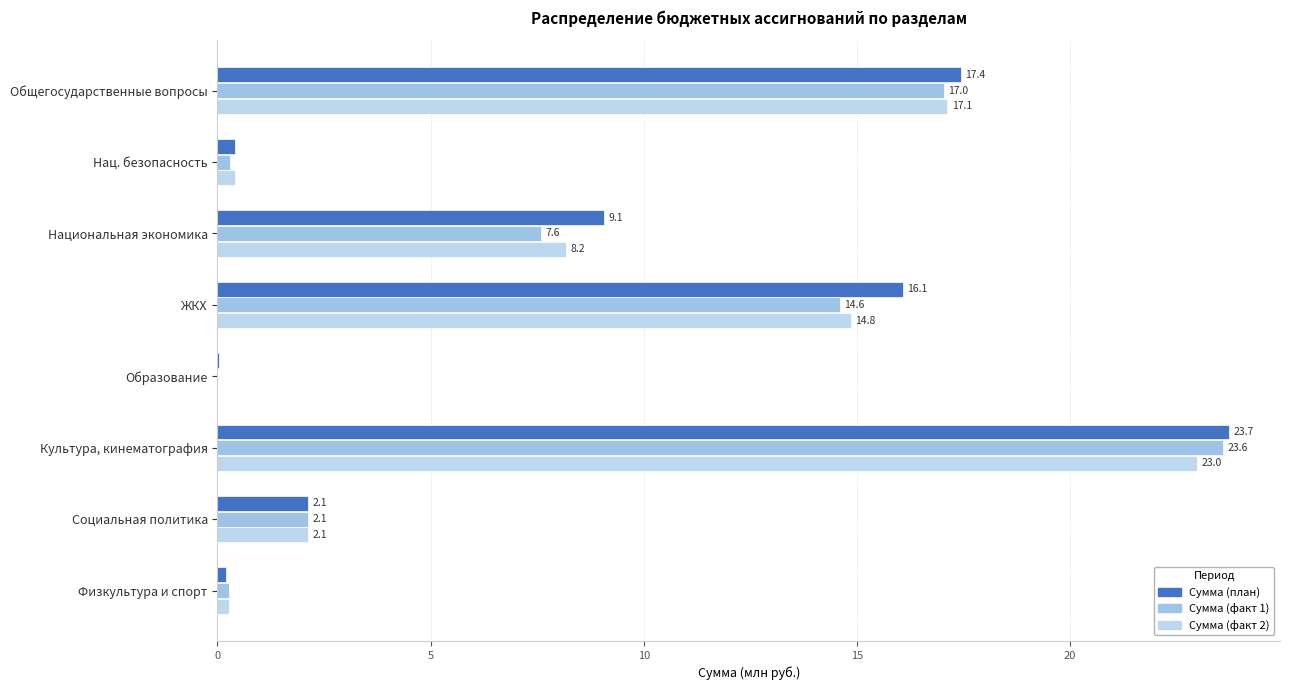

How many values in Сумма (факт 1) are above zero?

7